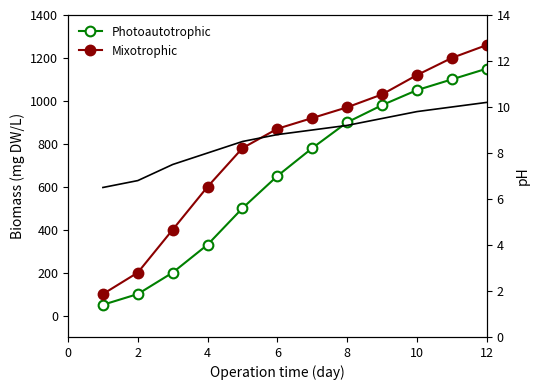

True or false: Photoautotrophic and pH cross at least once.

False